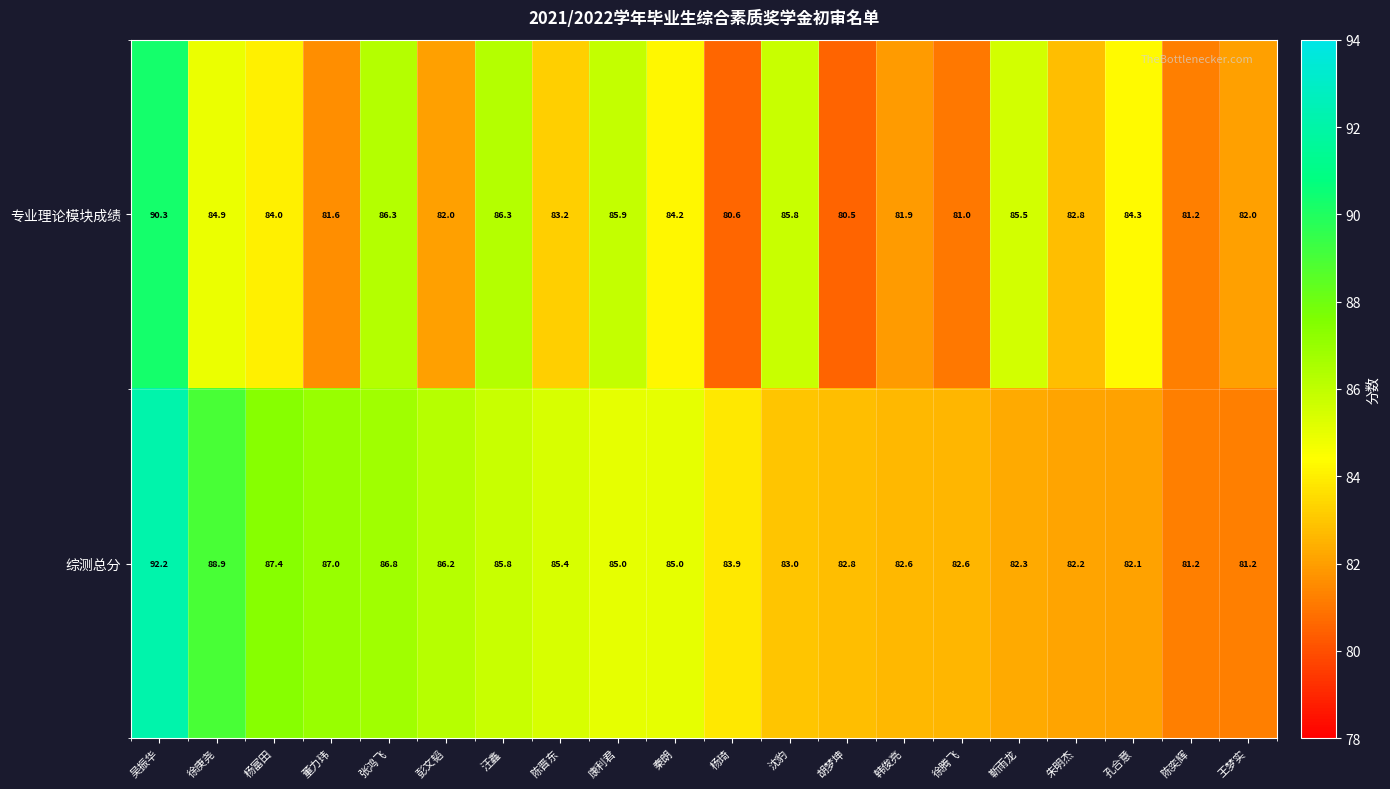

Which category has the highest value across all series?

吴振华